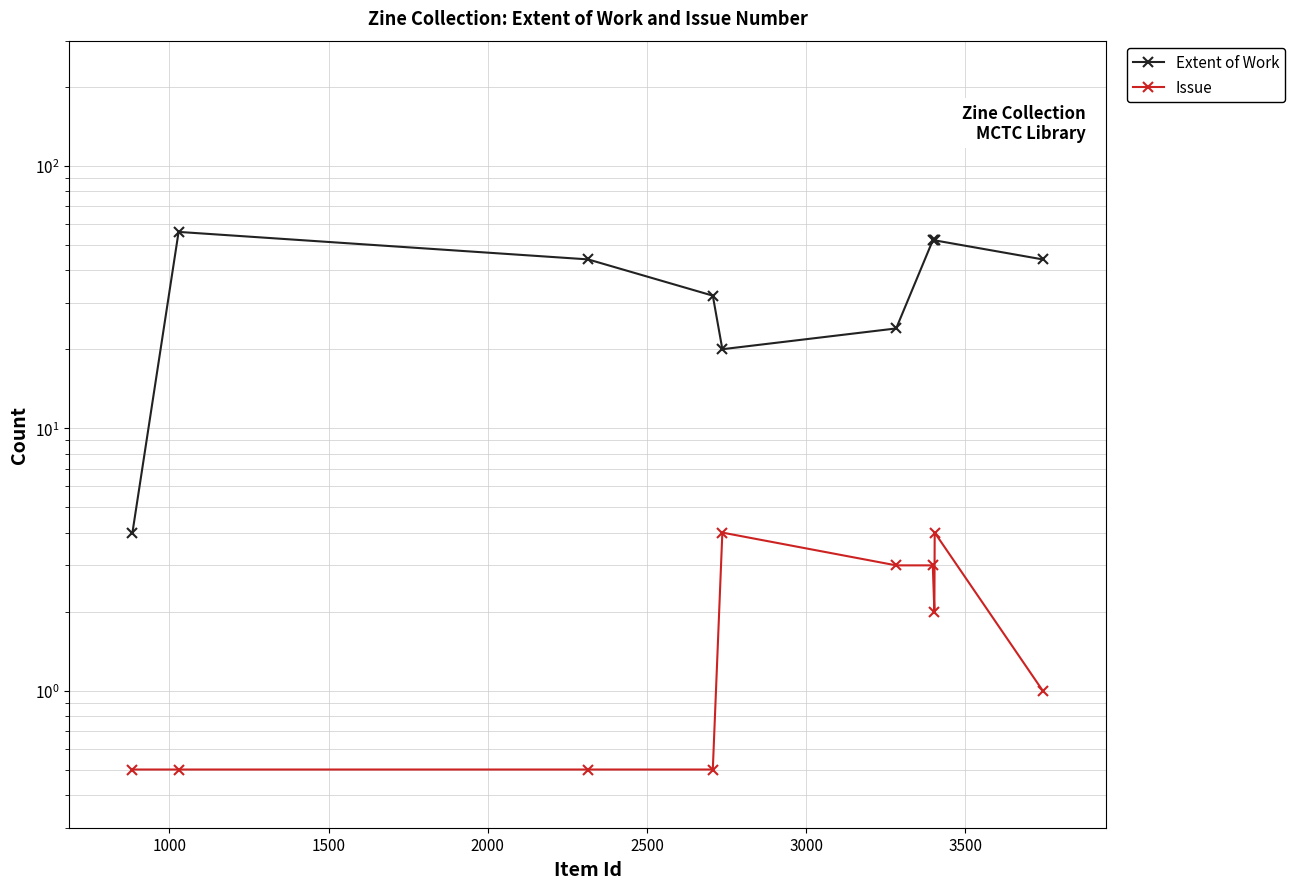

What are all the series names shown in the legend?

Extent of Work, Issue